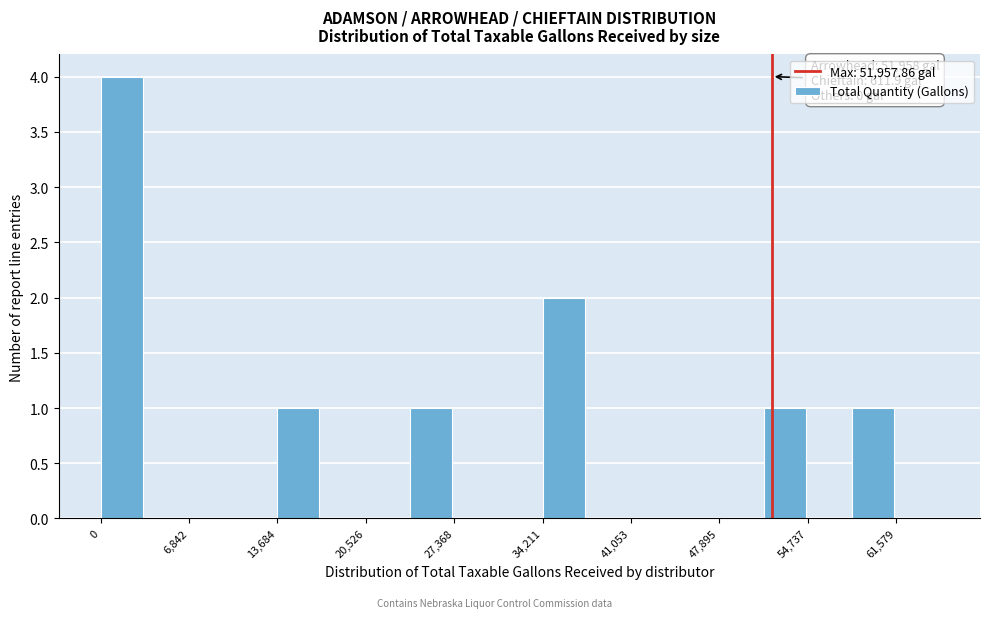

Read against the x-axis, roughly where is the centre of the tallest bar?

2000